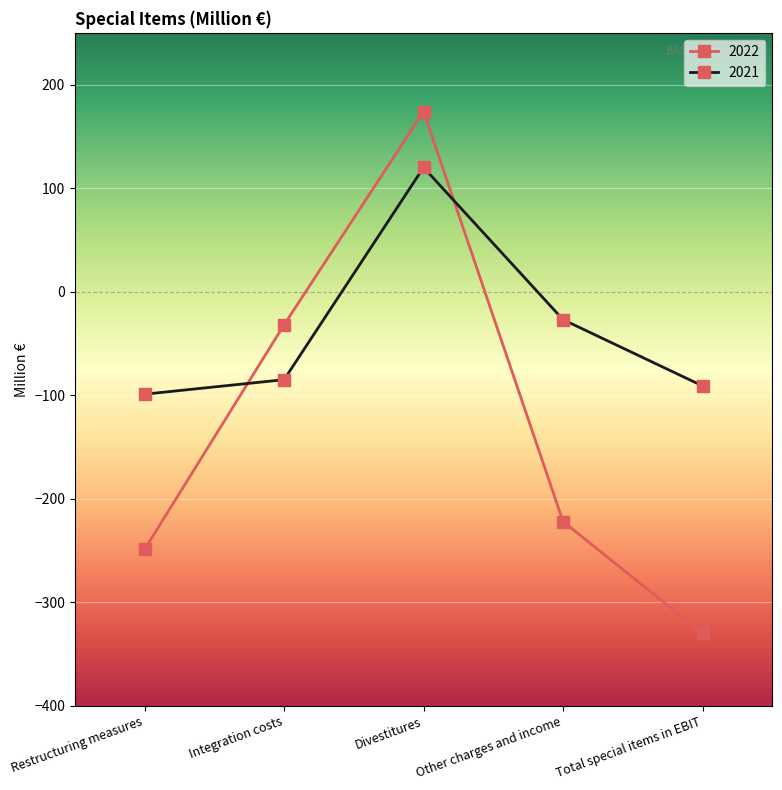

What is the highest value of the 2021 series?

120